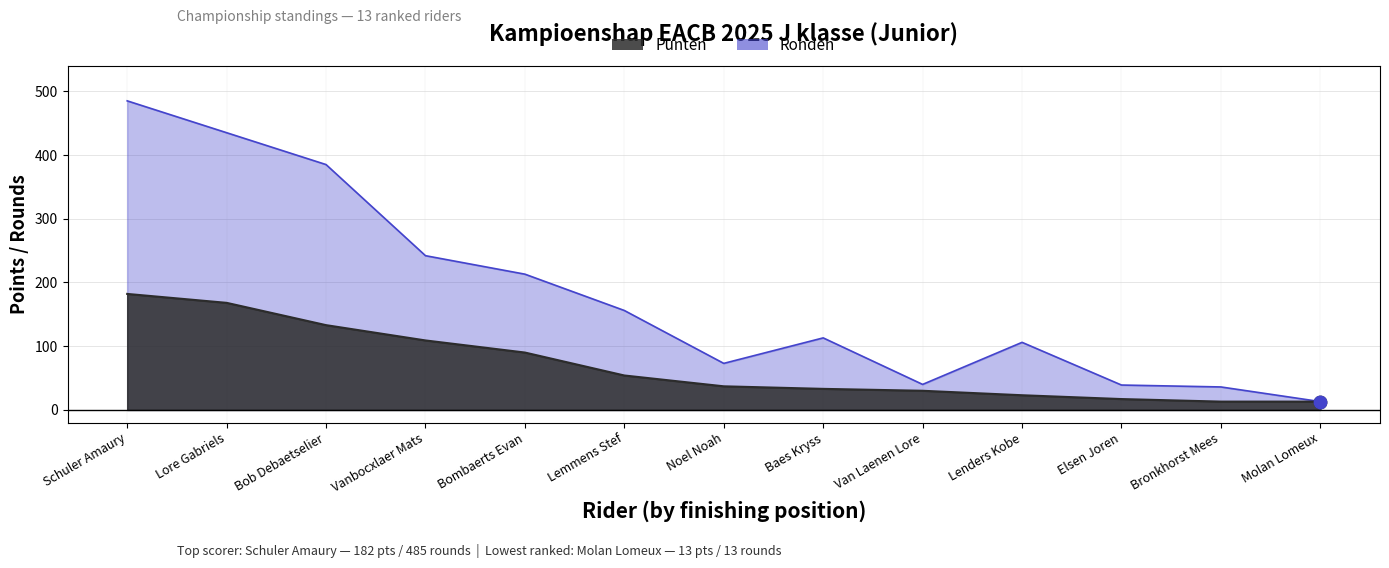

Is the value of Ronden at Molan Lomeux greater than the value of Punten at Baes Kryss?

No